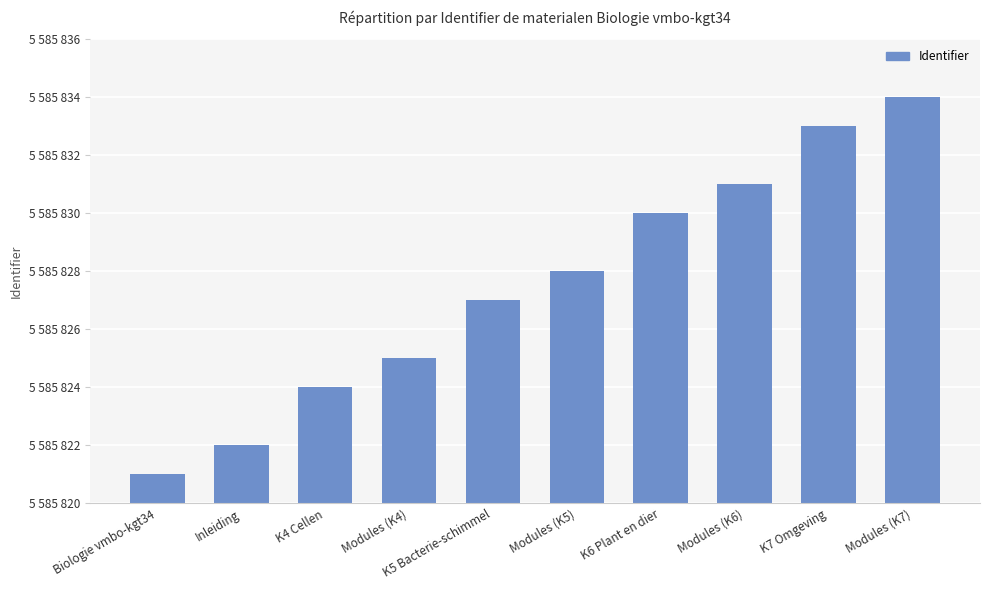

Where is the data nearest to the value 5585827?

K5 Bacterie-schimmel